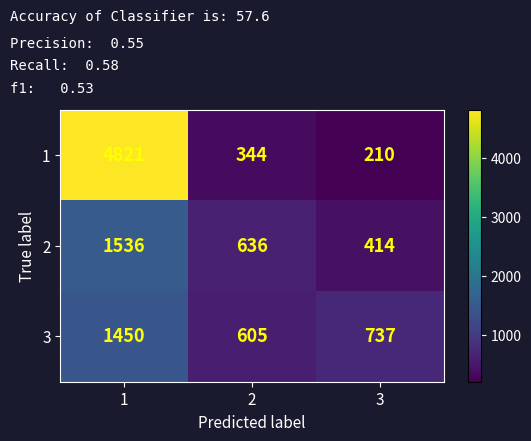

Reading left to right, extract all data points from this chart.

1: 1=4821	2=344	3=210
2: 1=1536	2=636	3=414
3: 1=1450	2=605	3=737